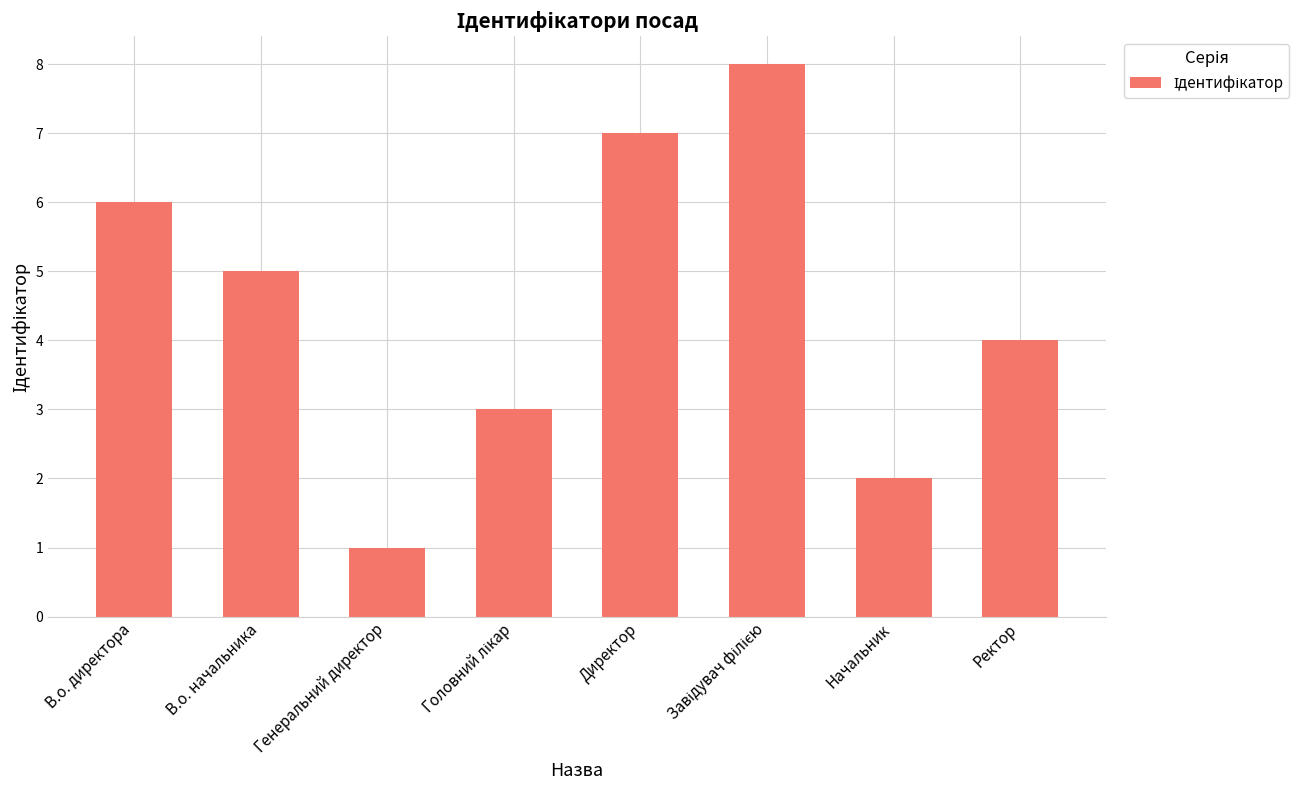

What is the sum of all values?

36